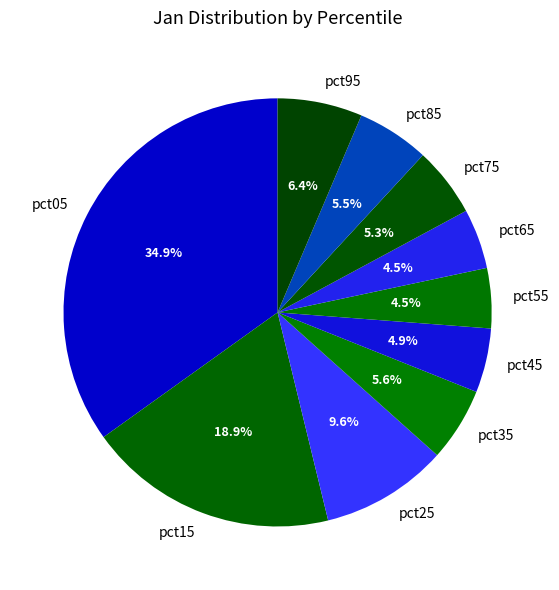

Count the number of slices in the pie.

10